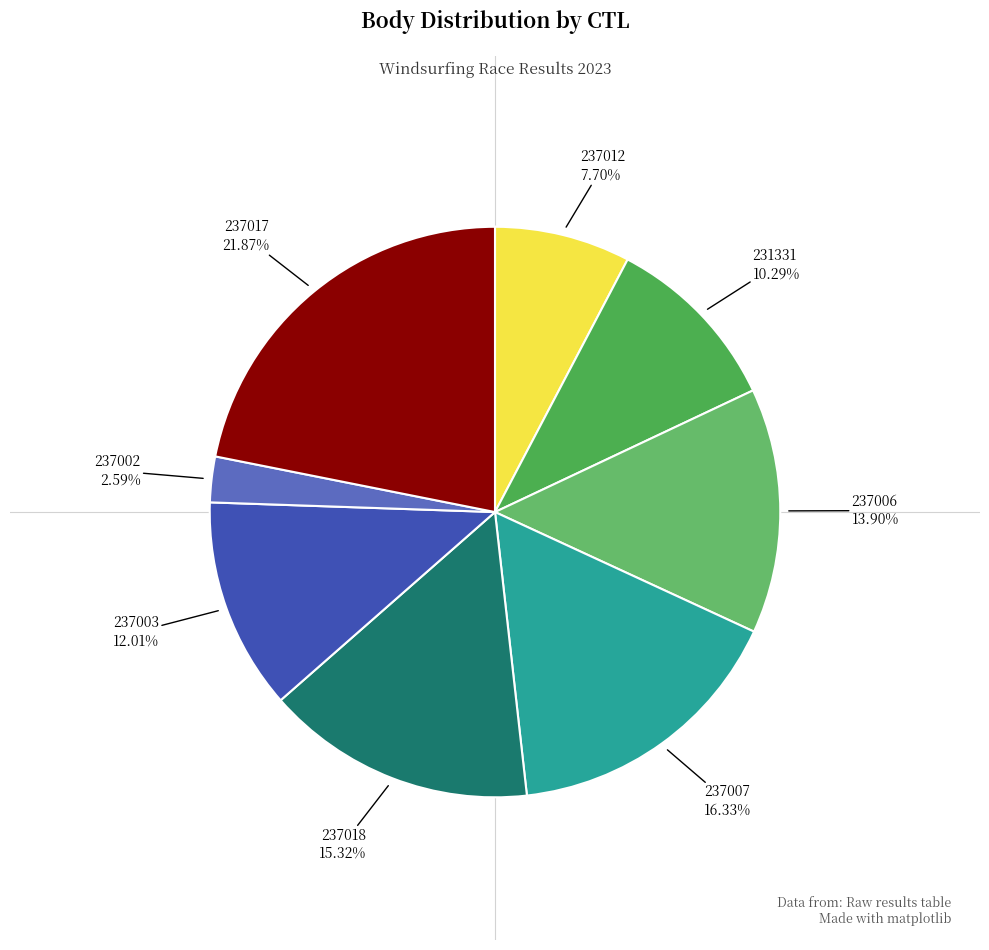

How many slices are in this pie chart?

8